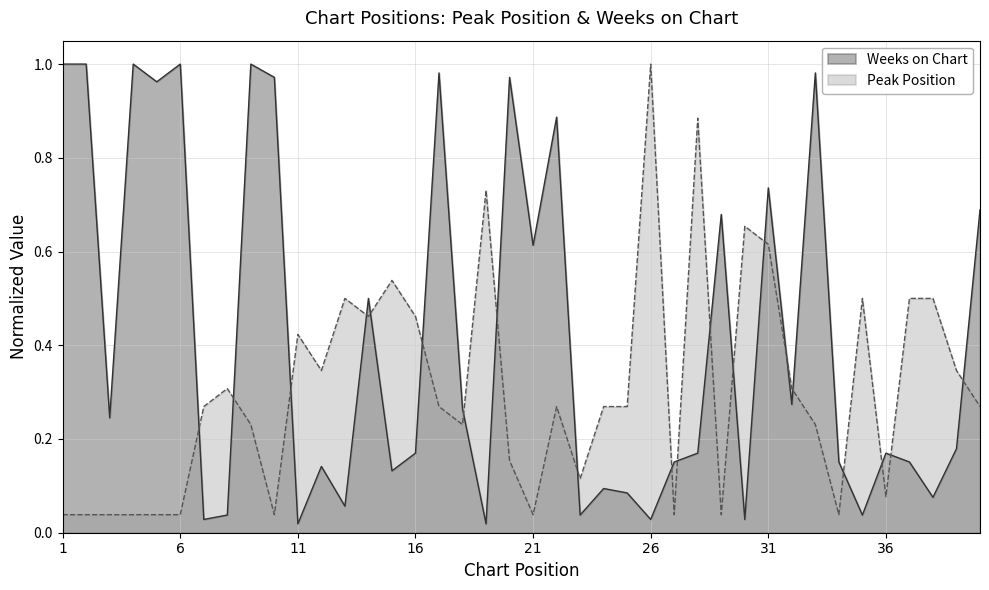

At how many categories does at least one series exceed 0?

40